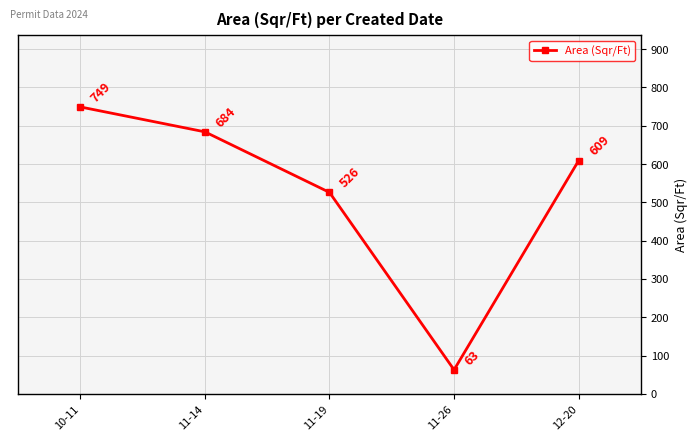

Which has a higher value, 11-14 or 10-11?

10-11